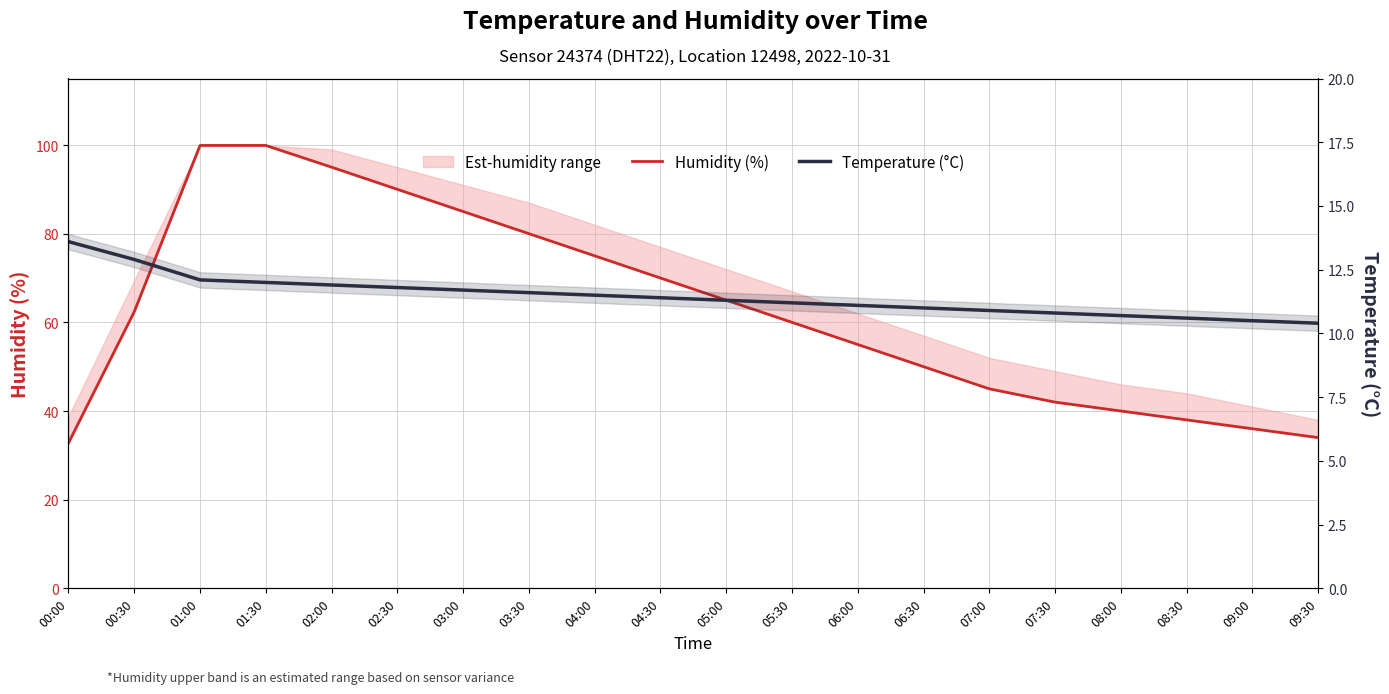

Does the chart have visible grid lines?

Yes